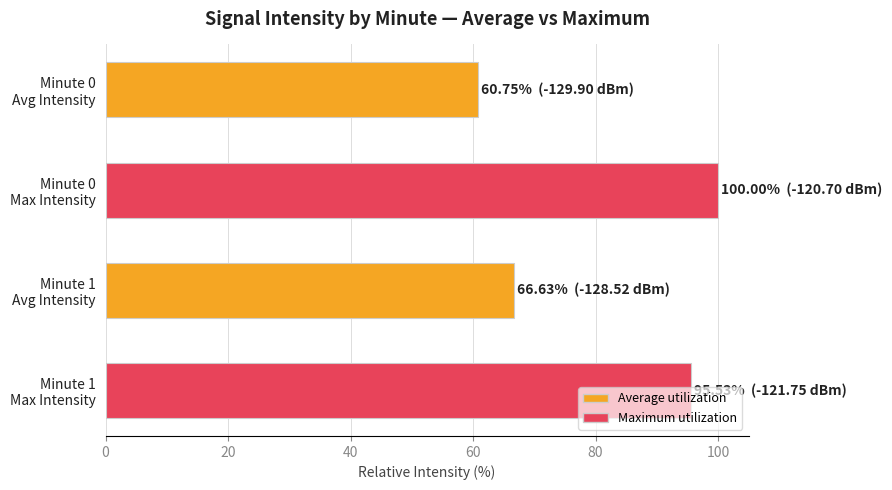

What is the minimum value shown in the chart?

60.8